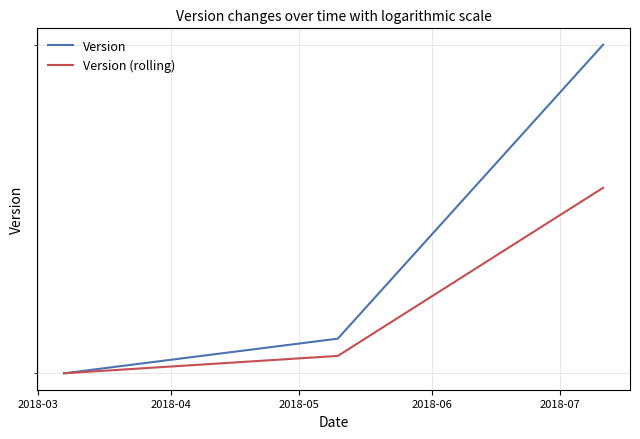

What is the difference between the maximum and second lowest values in the Version (rolling) series?

0.5